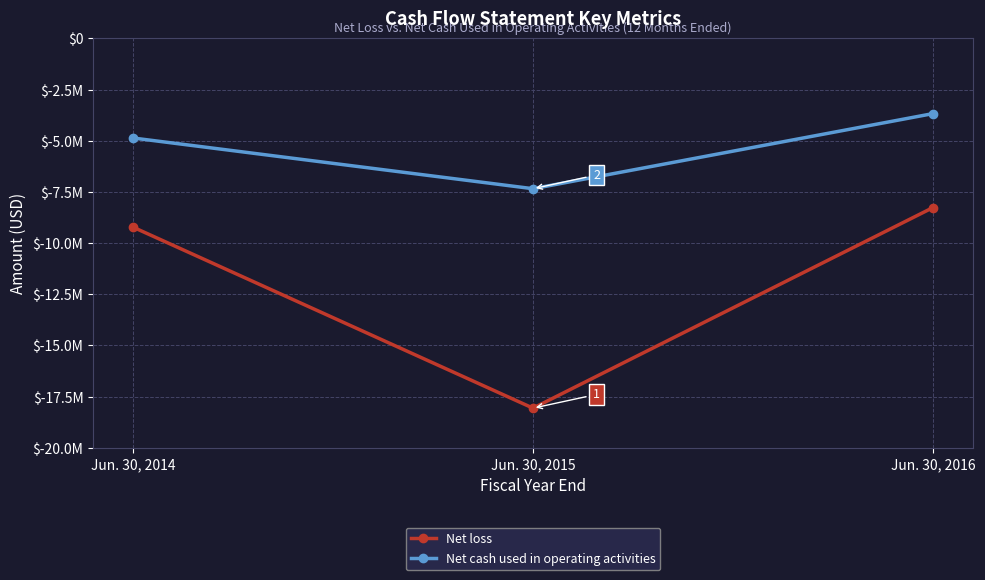

Is this an area chart (filled region under the line)?

No